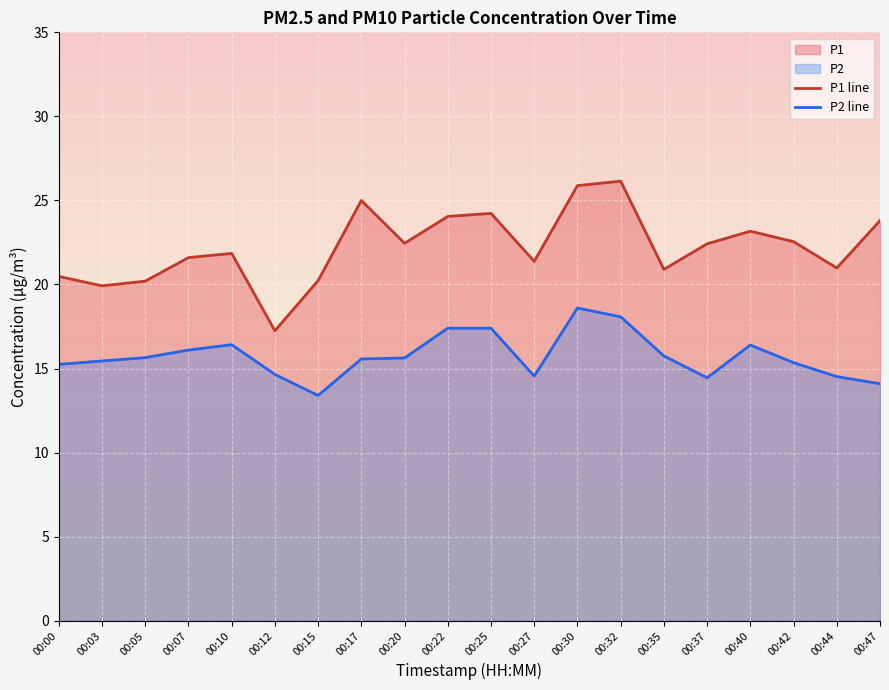

What is the smallest value displayed?

13.4